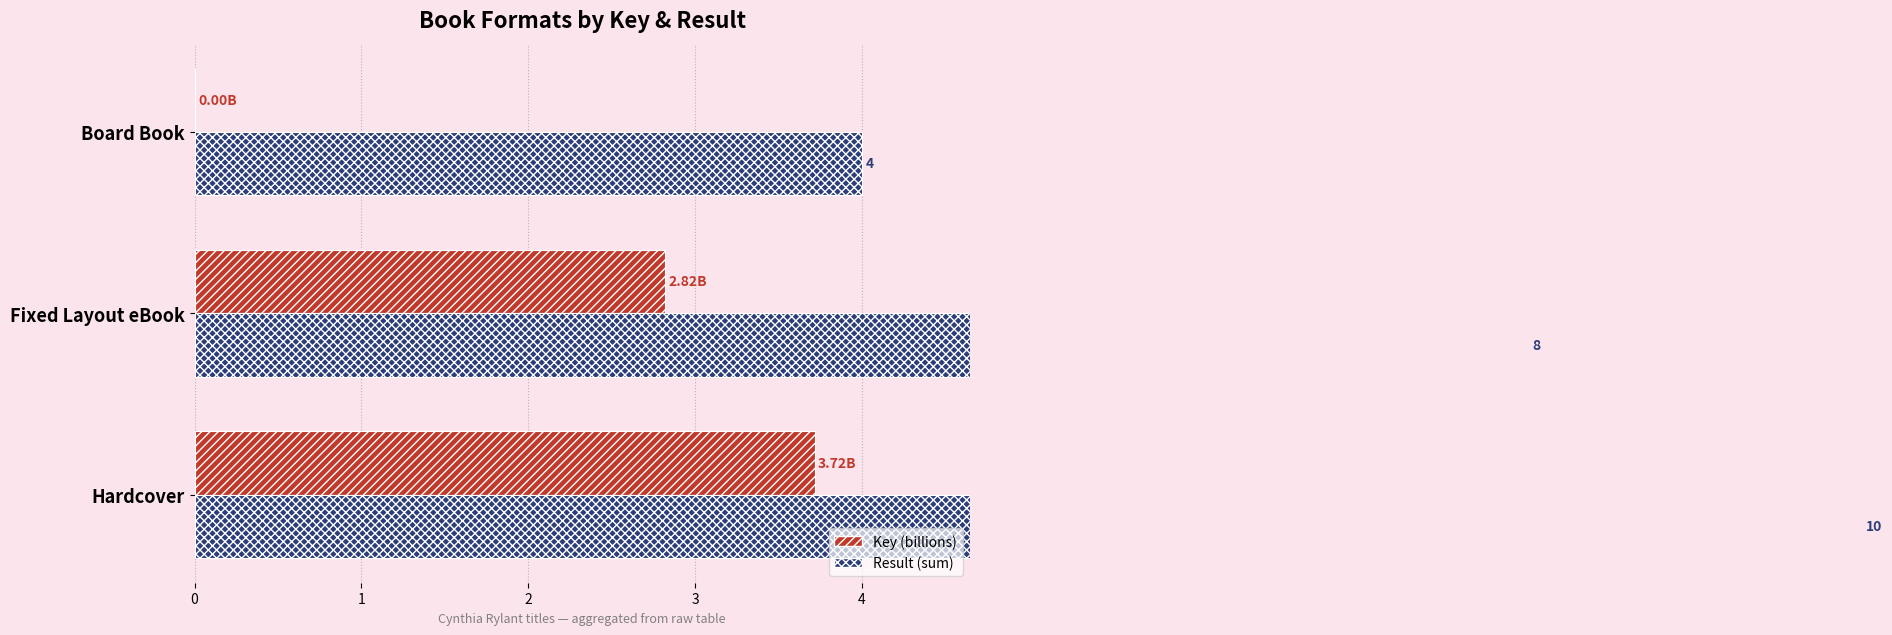

List the series in order of their peak value, lowest first.

Key (billions), Result (sum)